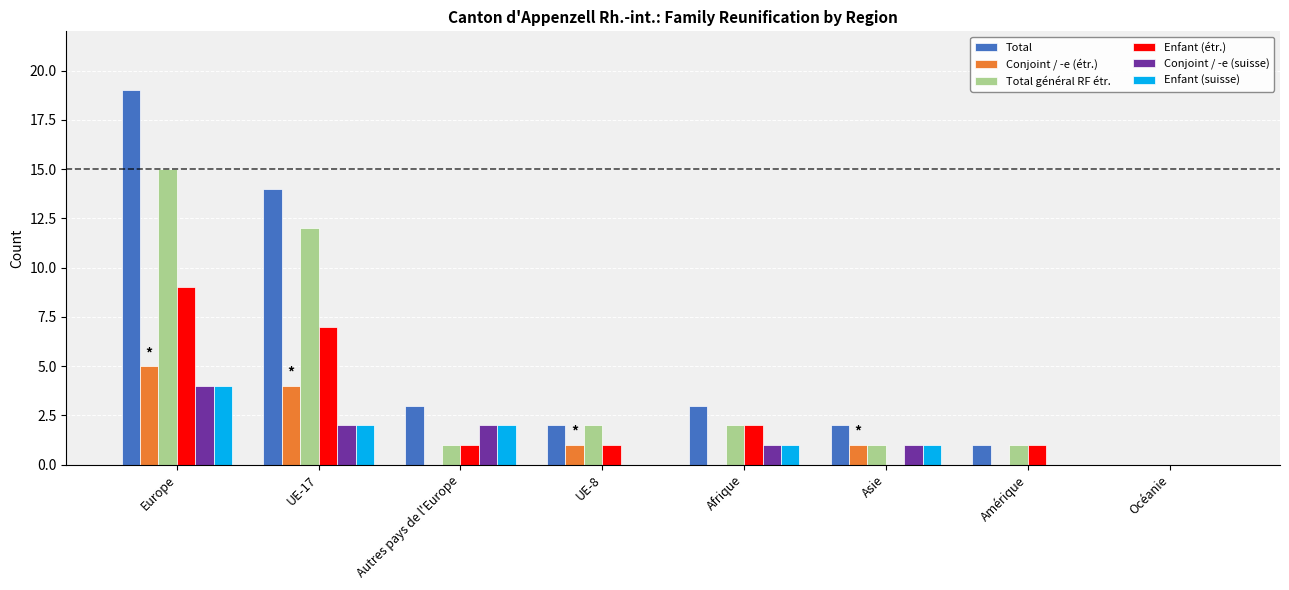

The Conjoint / -e (suisse) series shows 1 at Afrique. True or false?

True